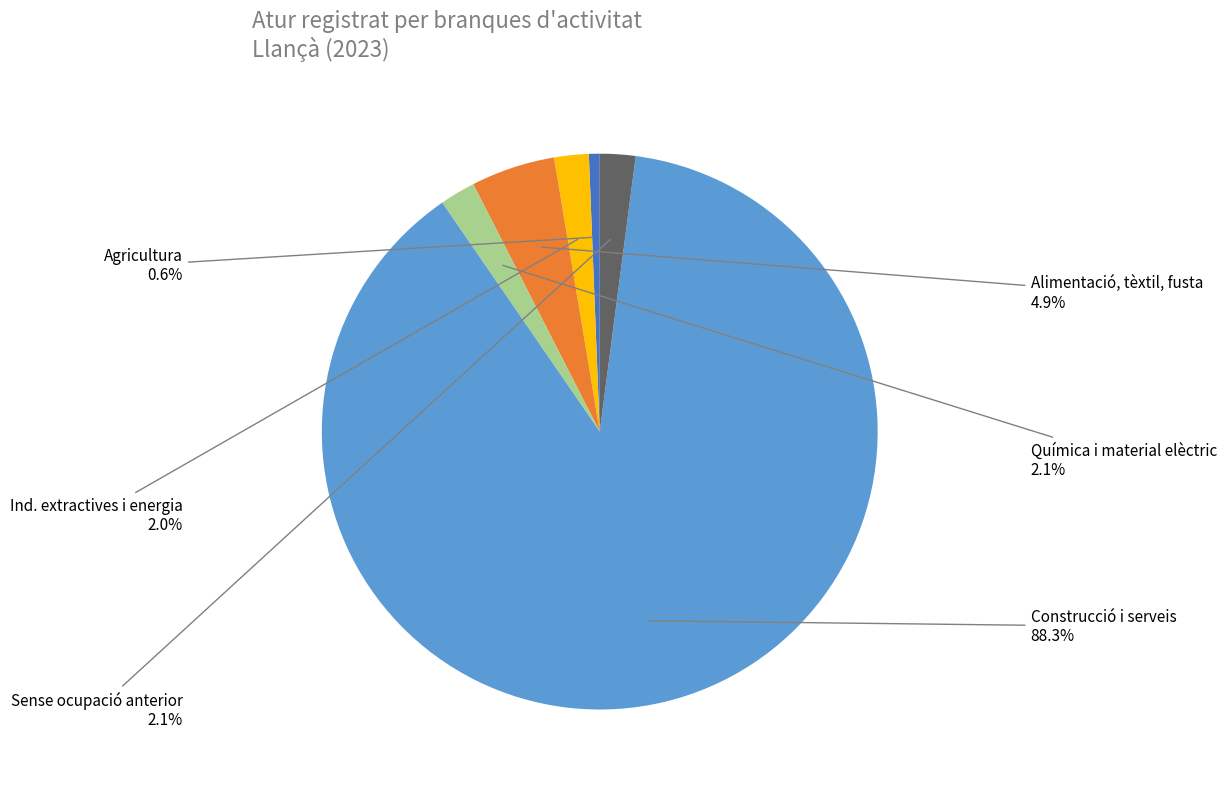

Is the sum of Química i material elèctric and Sense ocupació anterior greater than half?

No